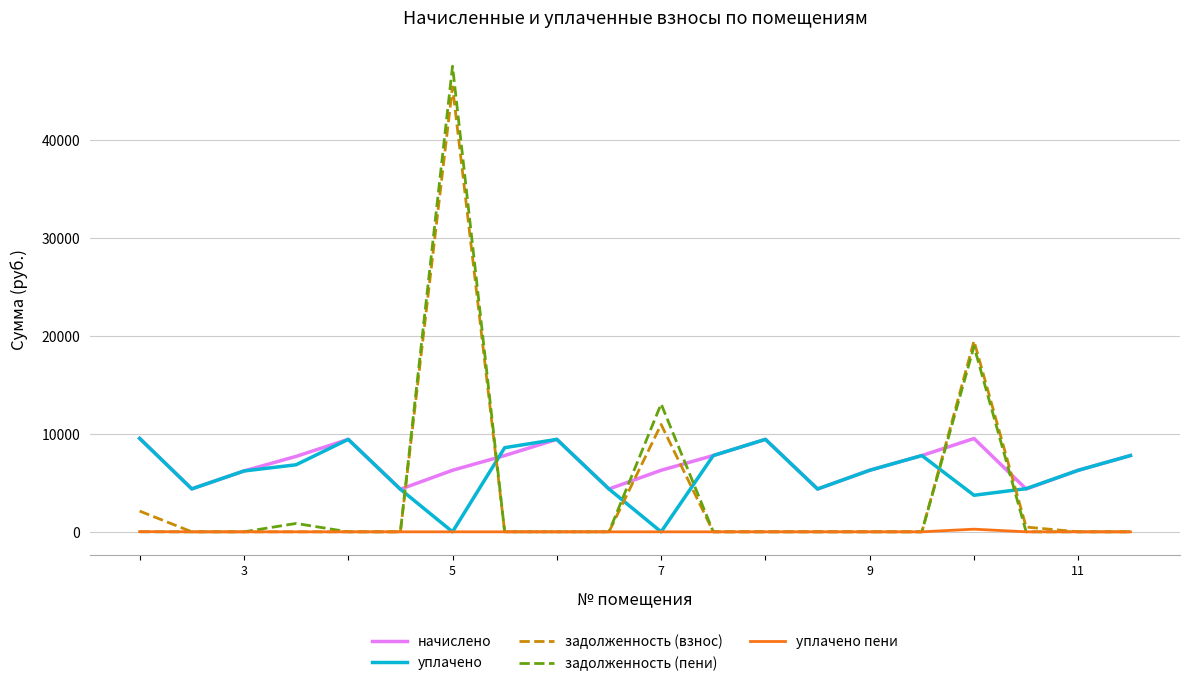

What is the maximum value for начислено?

9538.6